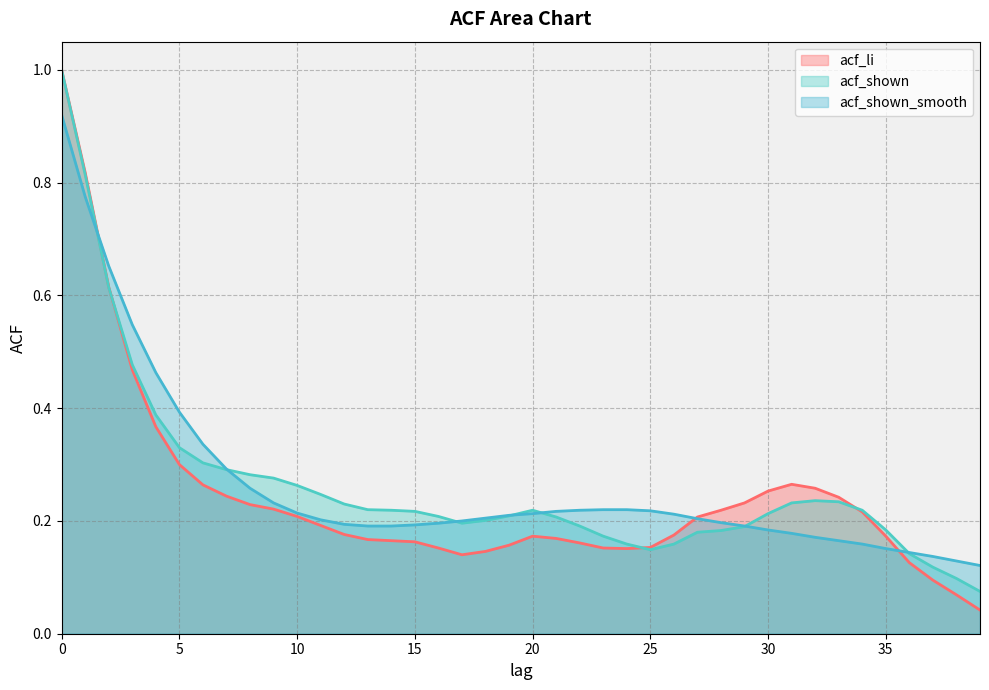

How many lines are shown in the chart?

3